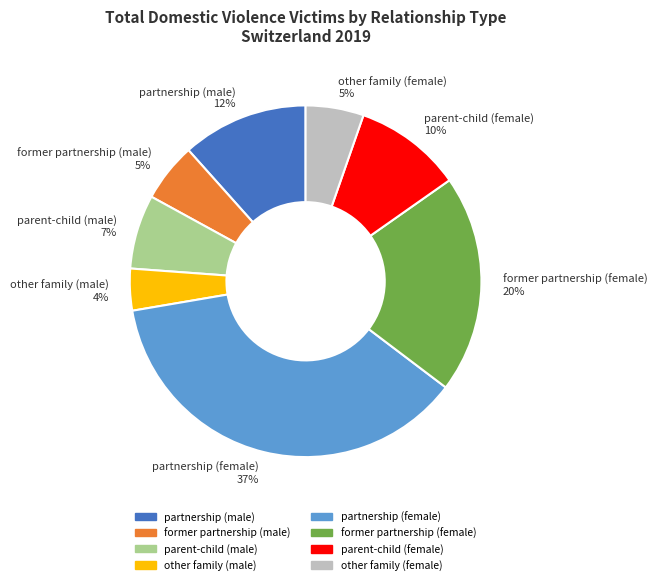

Combined, do parent-child (female) and parent-child (male) account for over 50%?

No